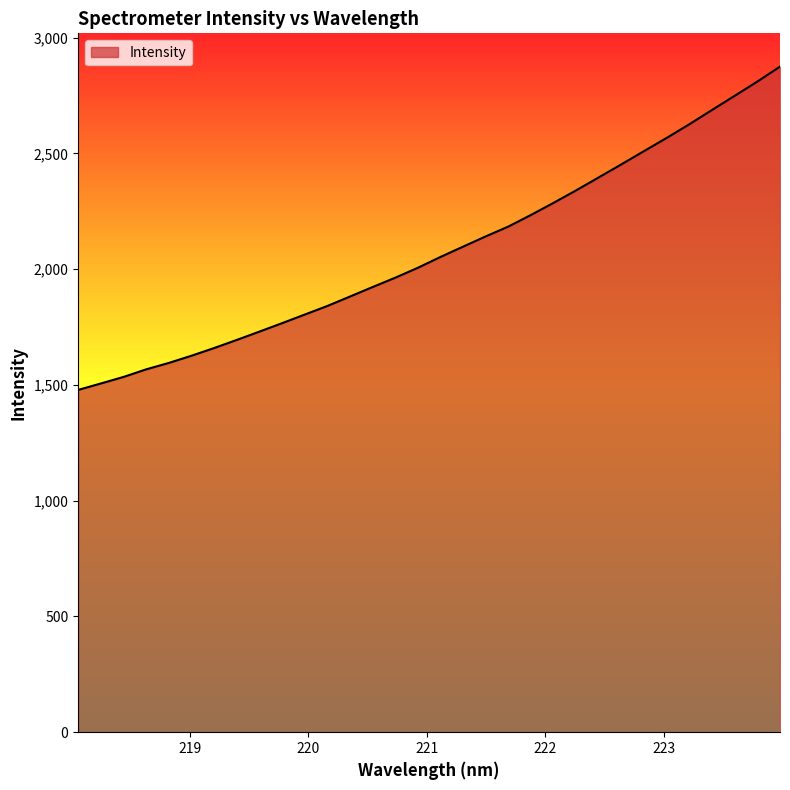

What is the maximum value shown in the chart?

2874.7